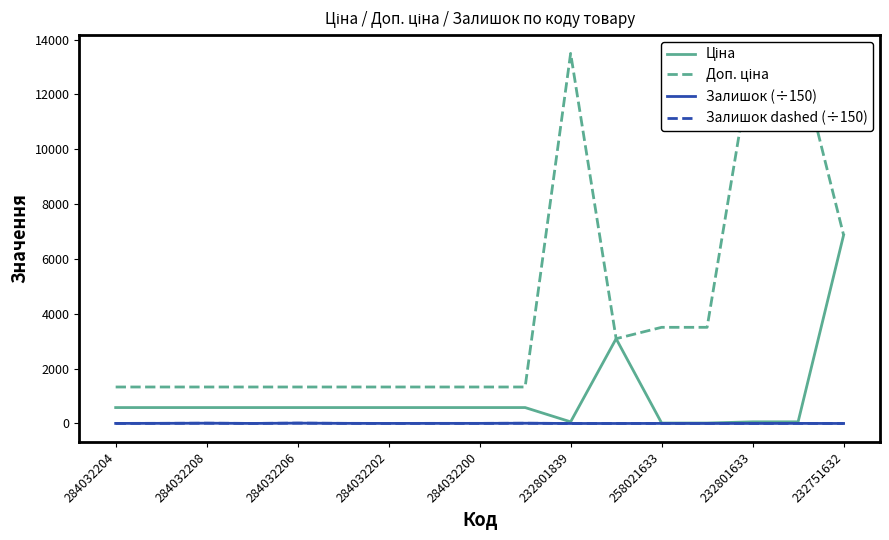

The Залишок dashed (÷150) series shows 0.0 at 232801633. True or false?

True